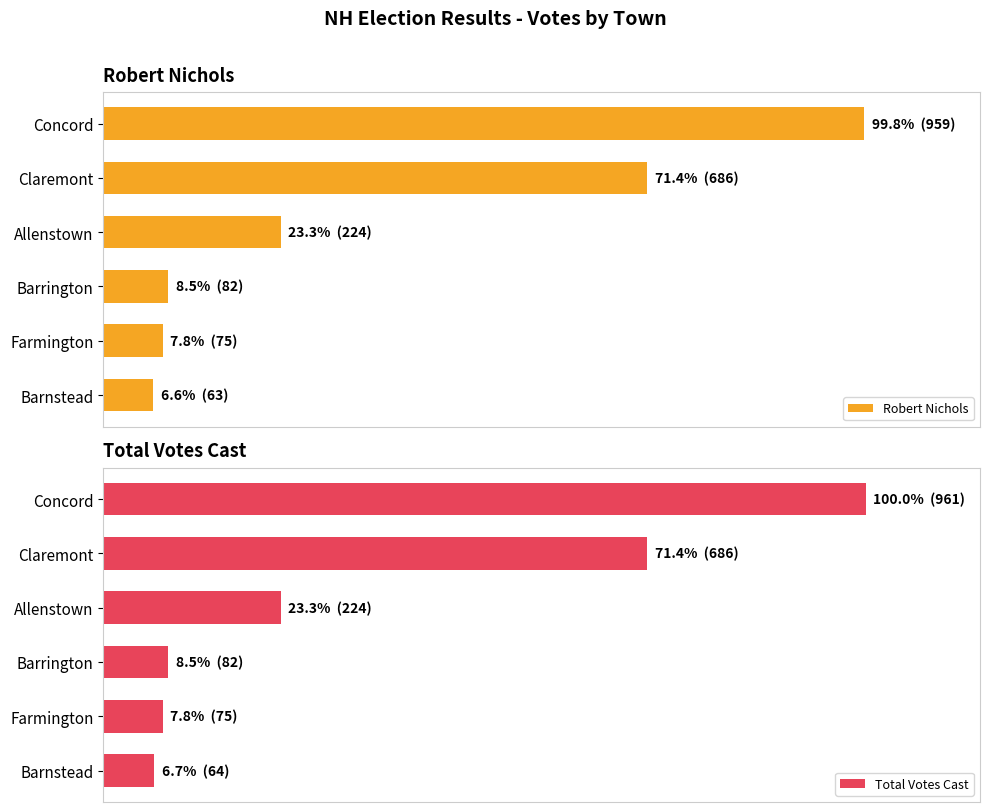

What is the value of the Robert Nichols bar at the 5th from the left?

7.8